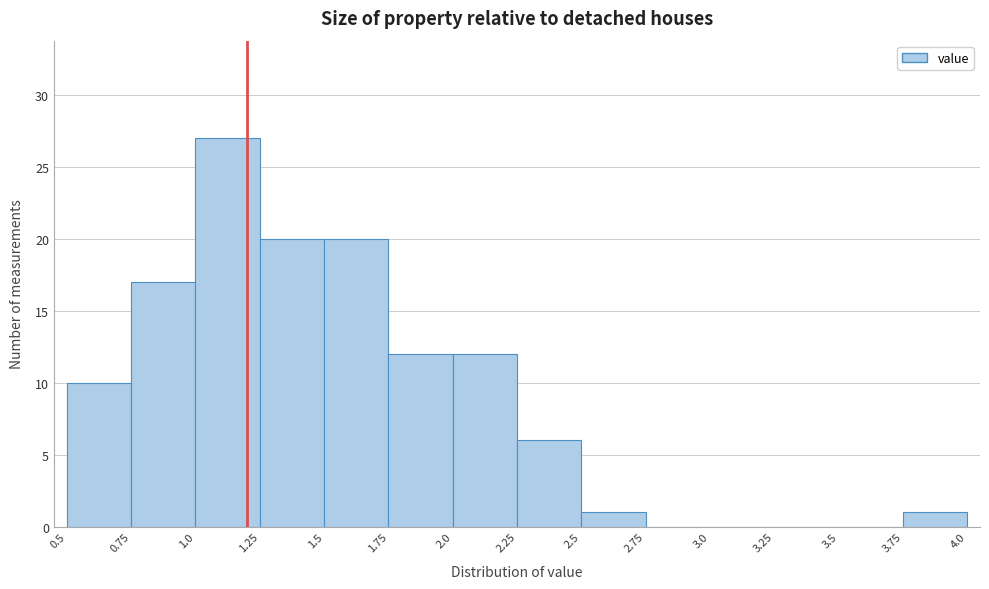

What is the height of the bar covering 2.0 to 2.25 on the x-axis? The values are not printed on the chart, so give them approximately, as read against the axis.

12